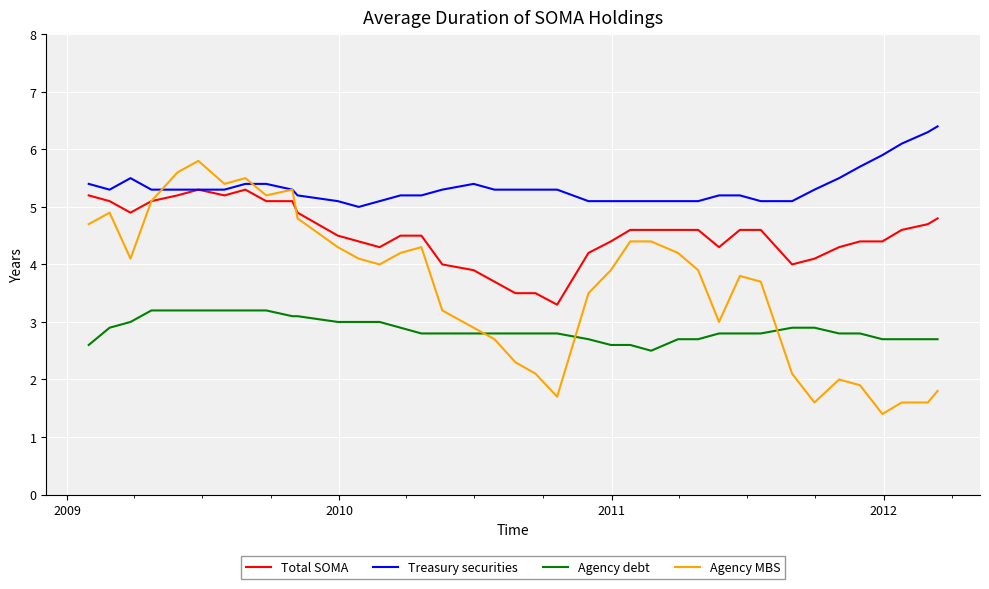

What is the highest value of the Agency MBS series?

5.8